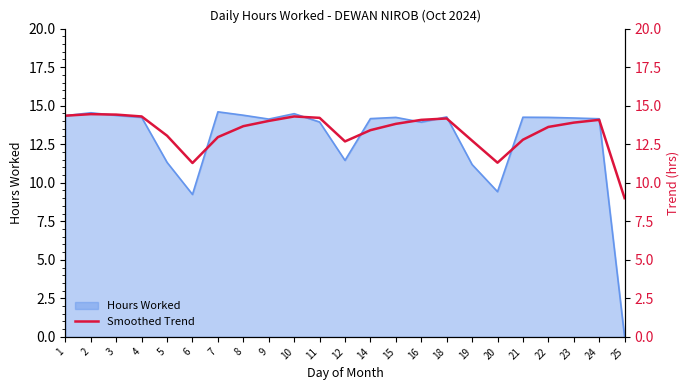

What is the value of the 3rd point from the left?

14.4